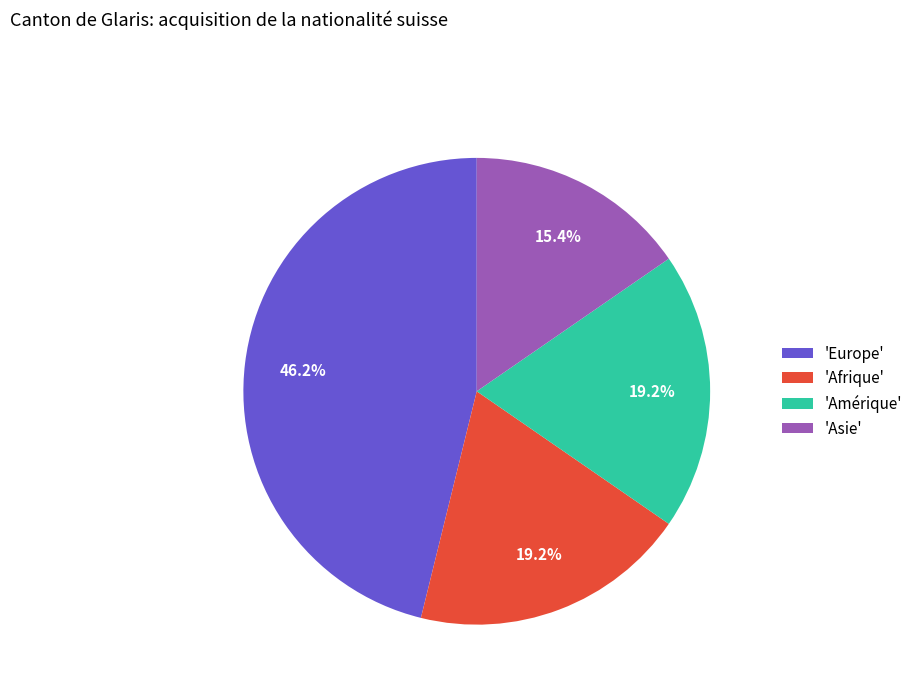

Is there any slice that represents more than half of the pie?

No